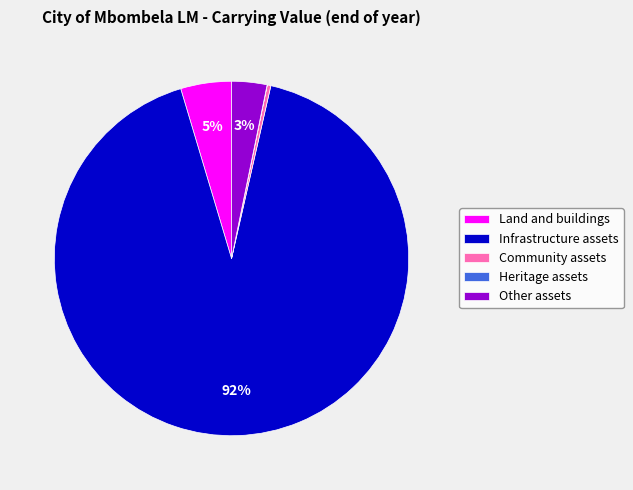

Approximately how many times larger is the value at Other assets compared to Community assets?

9.7